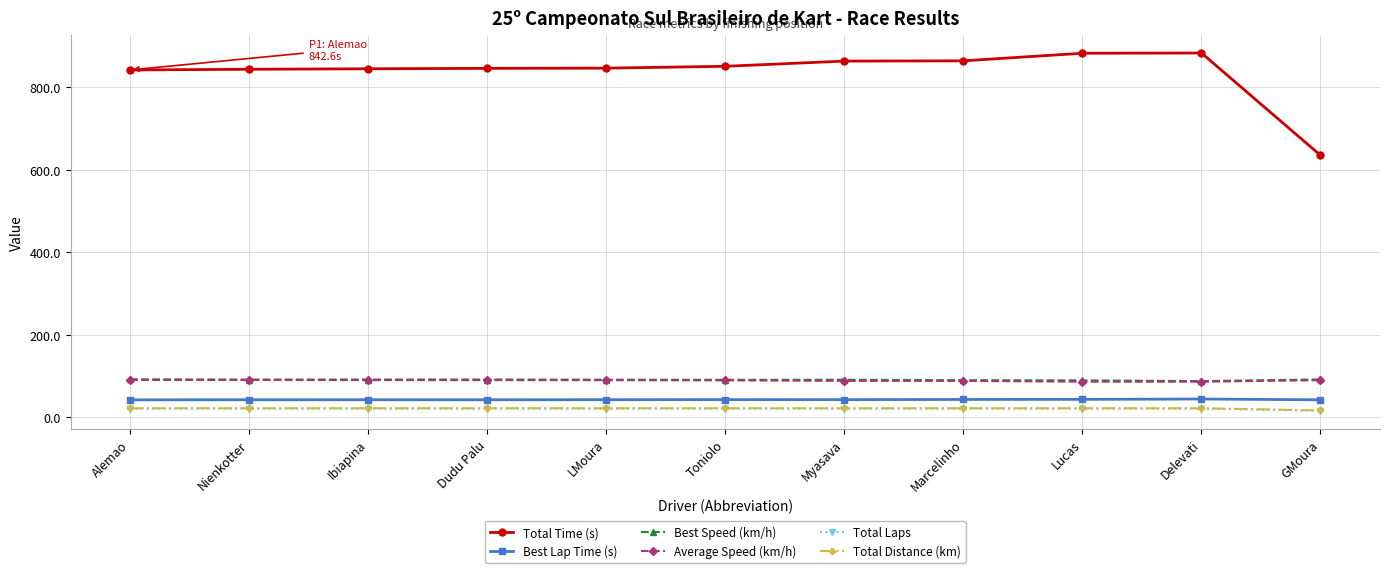

What are all the series names shown in the legend?

Total Time (s), Best Lap Time (s), Best Speed (km/h), Average Speed (km/h), Total Laps, Total Distance (km)